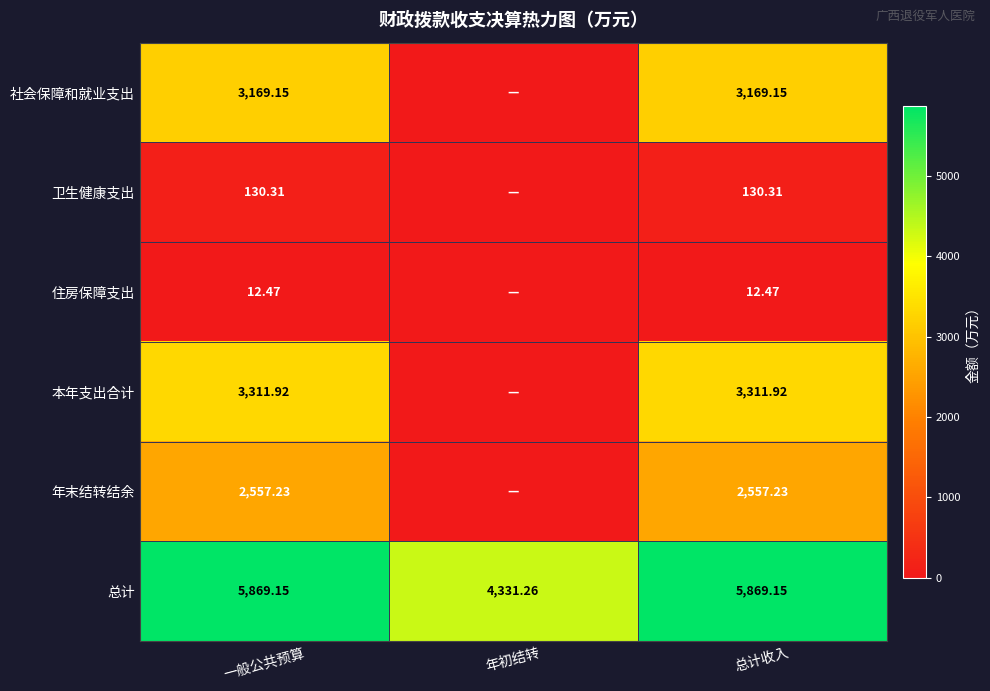

Count the number of data series in this chart.

6